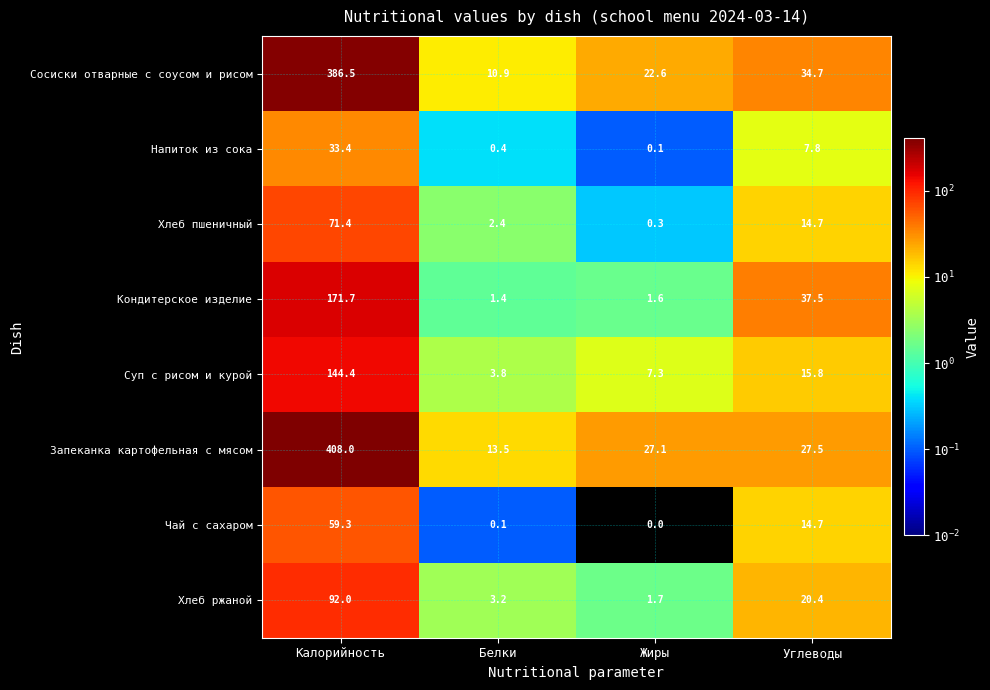

What is the difference between the maximum and second lowest values in the Чай с сахаром series?

59.2